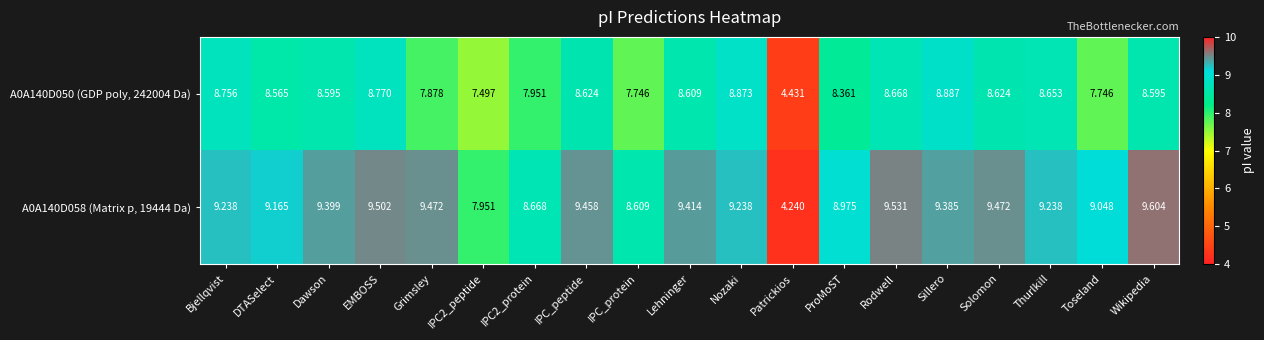

Which series has the widest spread of values?

A0A140D058 (Matrix p, 19444 Da)